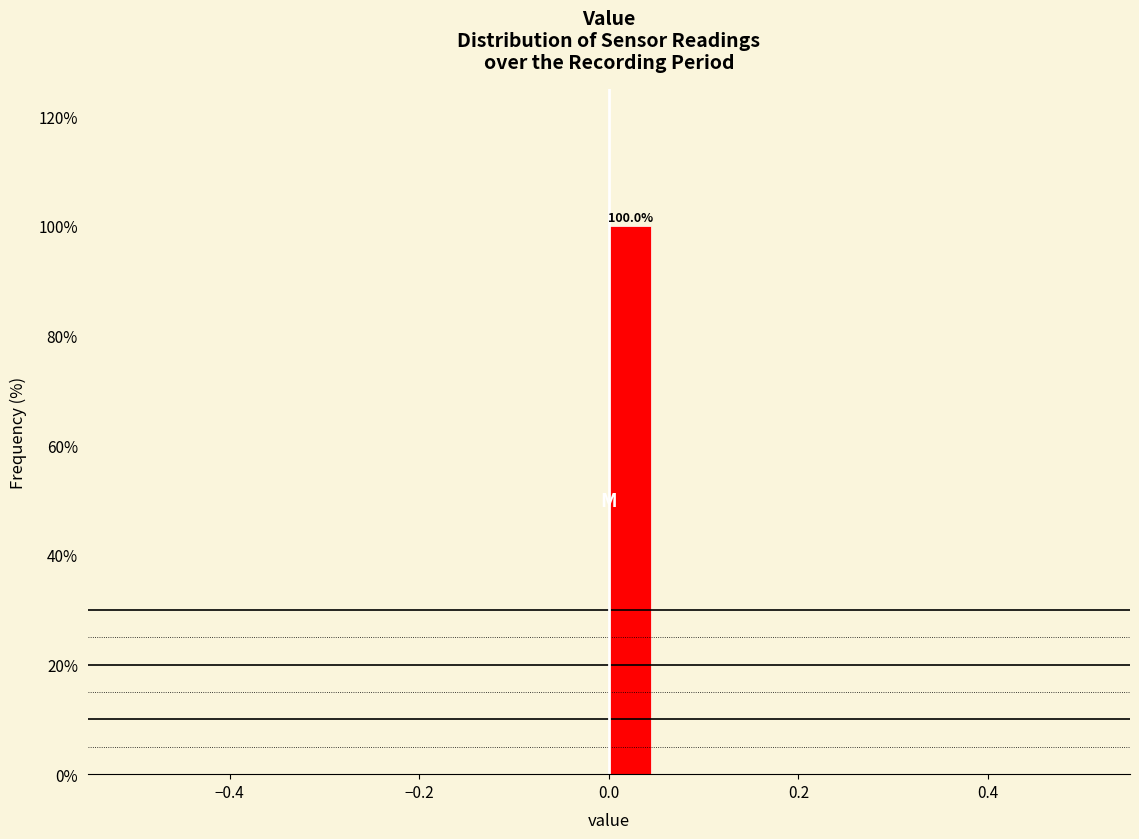

Around what value on the x-axis is the tallest bar? Give the approximate position of its centre, as read against the axis.

0.02